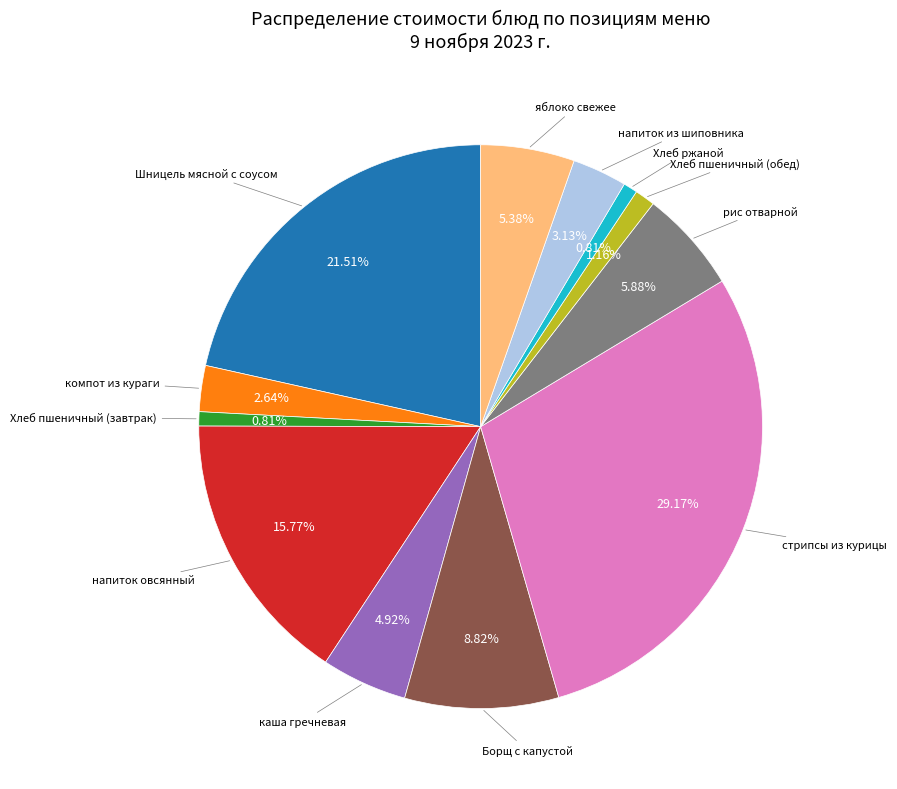

Is there any slice that represents more than half of the pie?

No